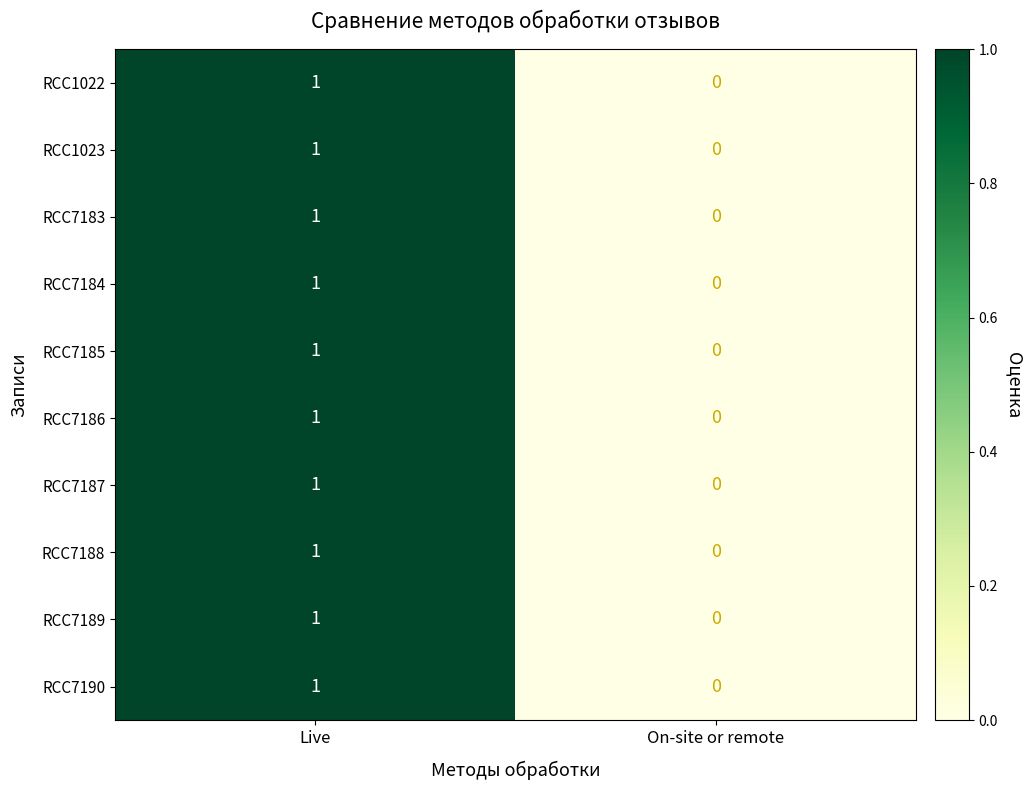

Rank the categories by RCC7188 value from lowest to highest.

On-site or remote, Live